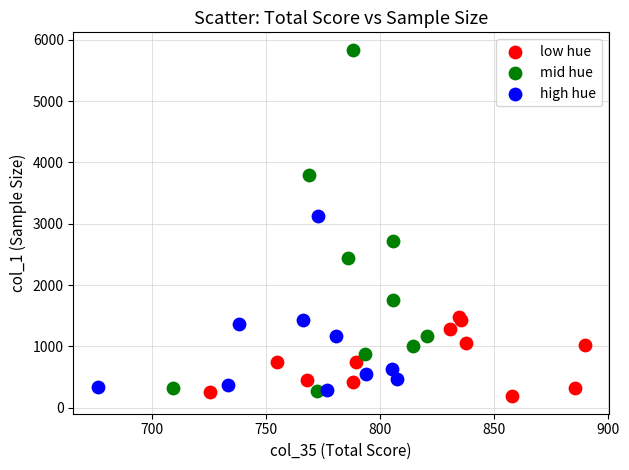

What are all the series names shown in the legend?

low hue, mid hue, high hue